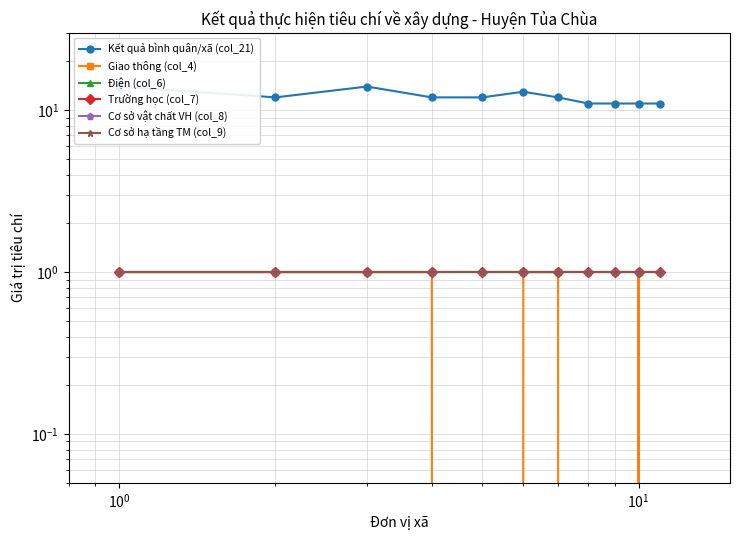

True or false: Kết quả bình quân/xã (col_21) has a value of 7 at 7.

False